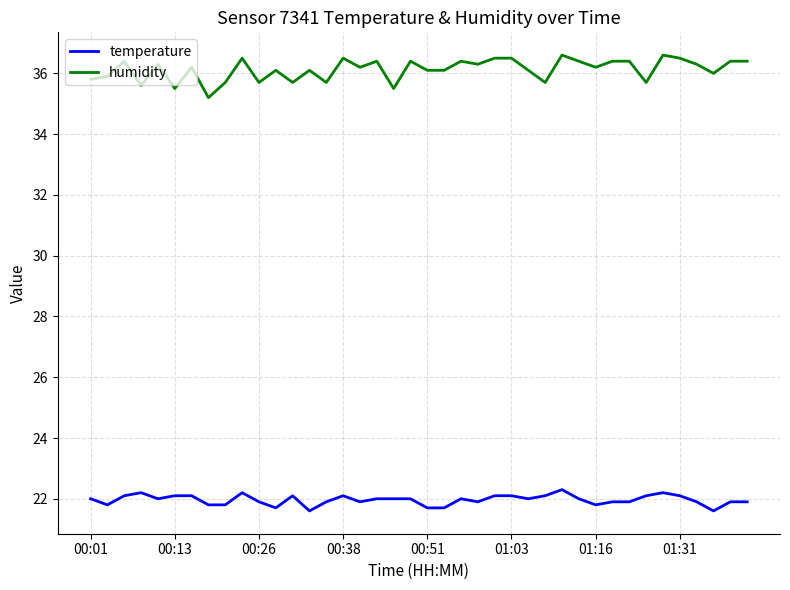

True or false: humidity and temperature cross at least once.

False